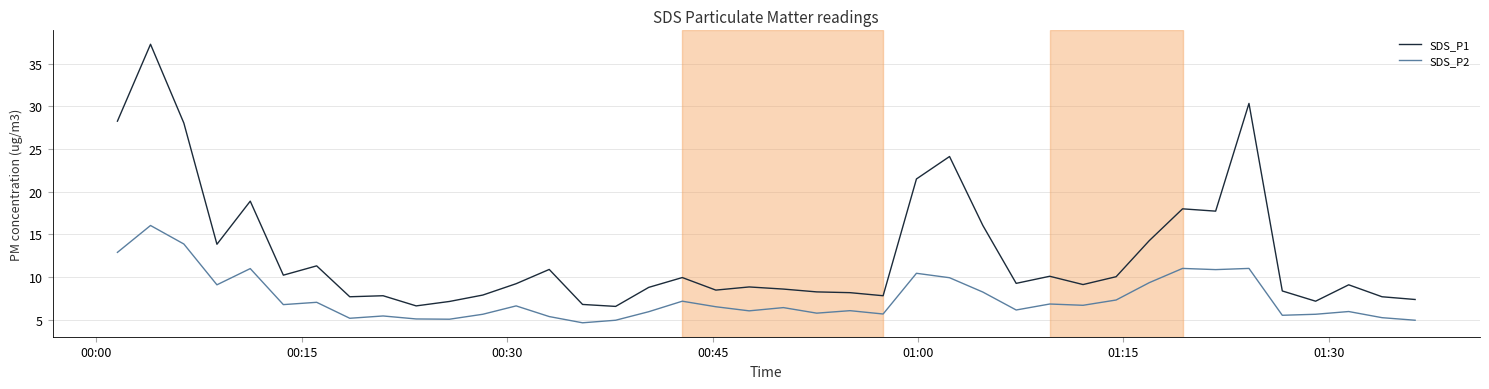

True or false: SDS_P1 and SDS_P2 cross at least once.

False